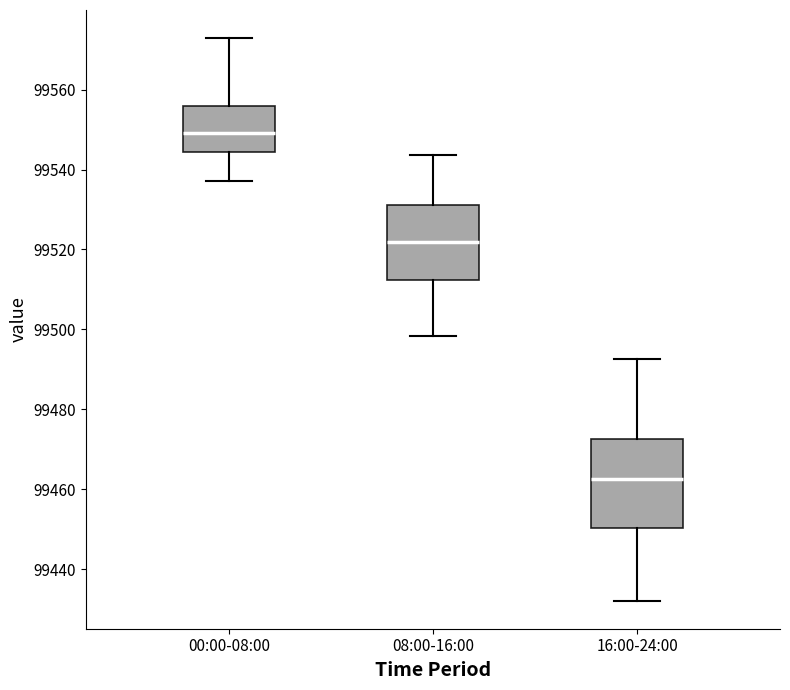

Reading left to right, transcribe this box plot: for each box, give where its median line is, the range the box spans, and where its two whiskers end, as read against the y-axis. The values are not printed on the chart, so give them approximately, as read against the axis.

00:00-08:00: median 99550, box 99544 to 99556, whiskers 99538 to 99572
08:00-16:00: median 99522, box 99512 to 99532, whiskers 99498 to 99544
16:00-24:00: median 99462, box 99450 to 99472, whiskers 99432 to 99492